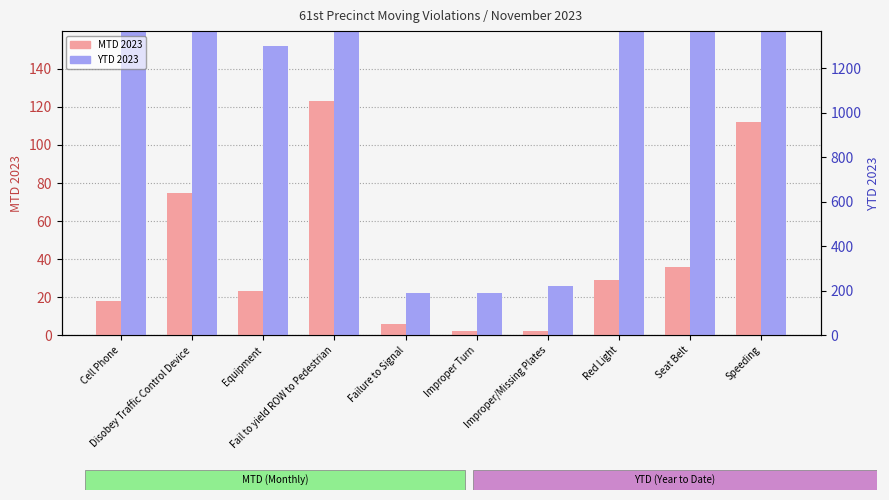

Rank the series by their average value, from highest to lowest.

YTD 2023, MTD 2023